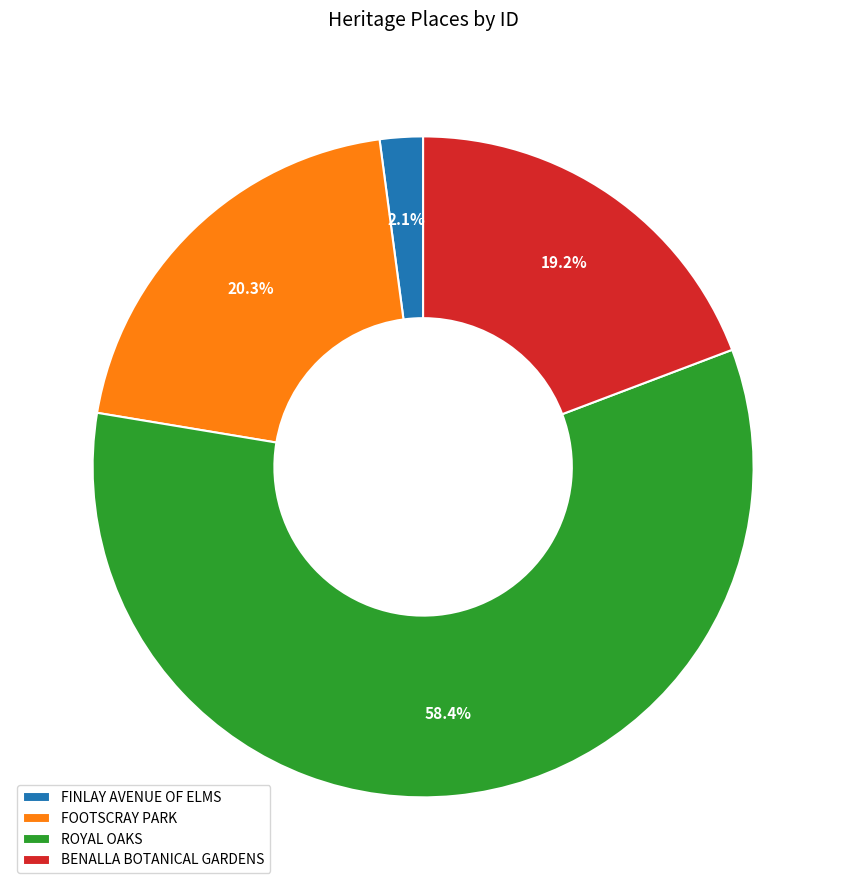

What percentage is the ROYAL OAKS slice, to the nearest percent?

58%